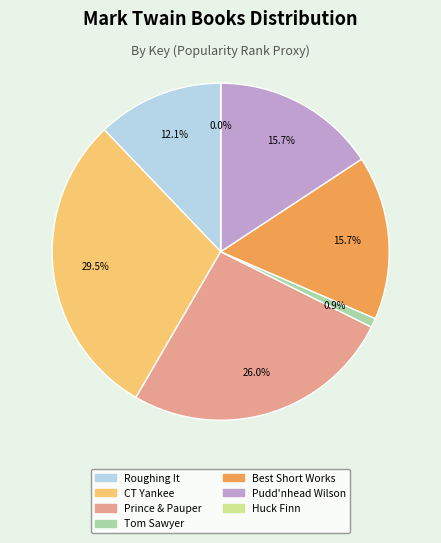

Does any single category account for the majority?

No